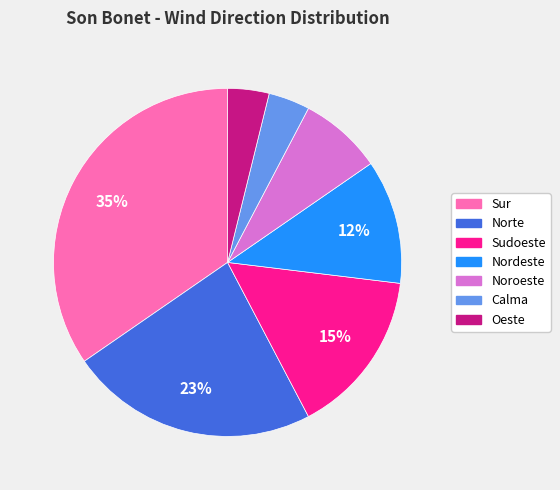

Combined, do Sudoeste and Nordeste account for over 50%?

No